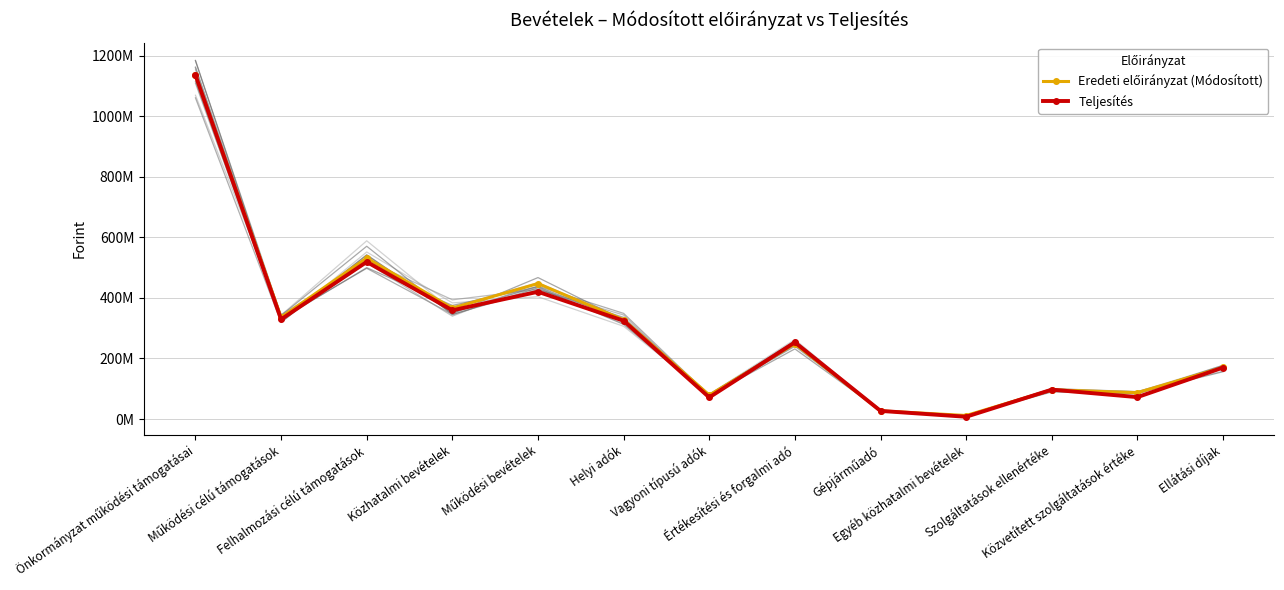

List the labels in order of Eredeti előirányzat (Módosított) value, largest first.

Önkormányzat működési támogatásai, Felhalmozási célú támogatások, Működési bevételek, Közhatalmi bevételek, Működési célú támogatások, Helyi adók, Értékesítési és forgalmi adó, Ellátási díjak, Szolgáltatások ellenértéke, Közvetített szolgáltatások értéke, Vagyoni típusú adók, Gépjárműadó, Egyéb közhatalmi bevételek